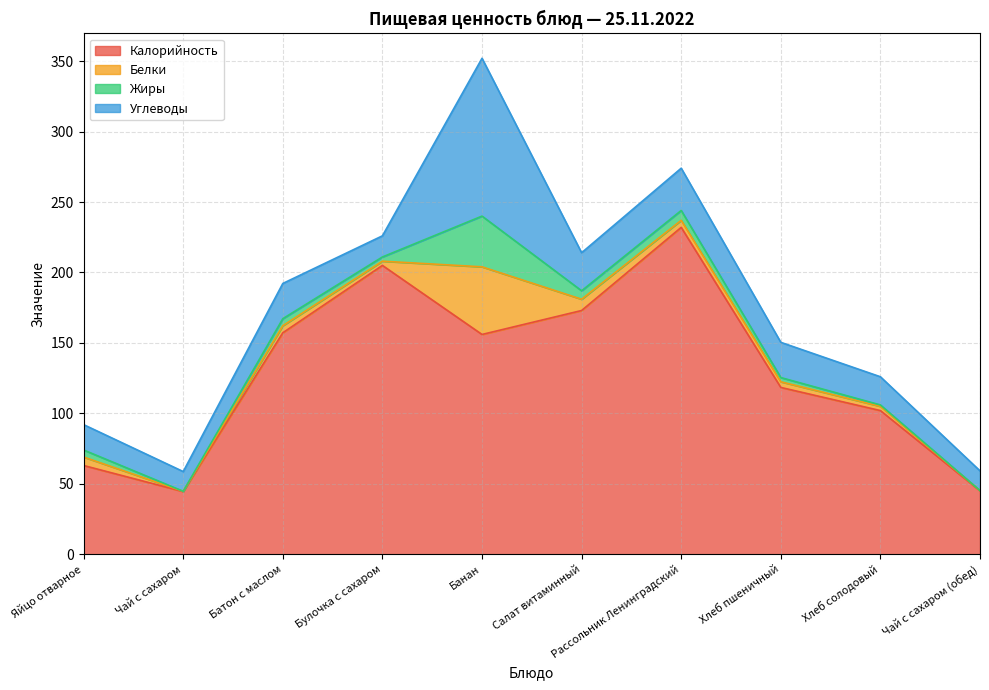

Which category has the lowest value in the Жиры series?

Чай с сахаром